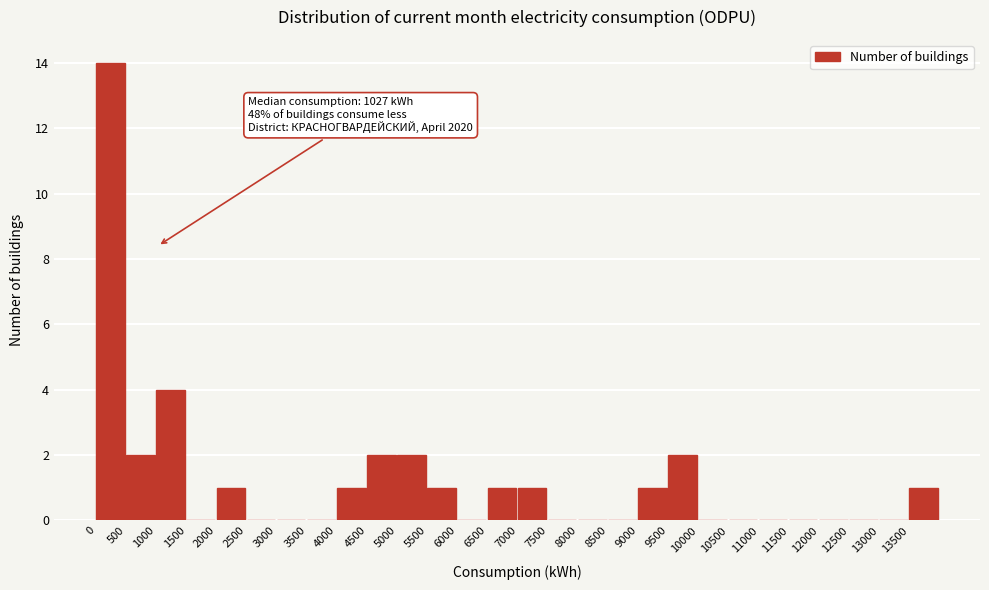

Which range on the x-axis has the tallest bar?

0 to 500